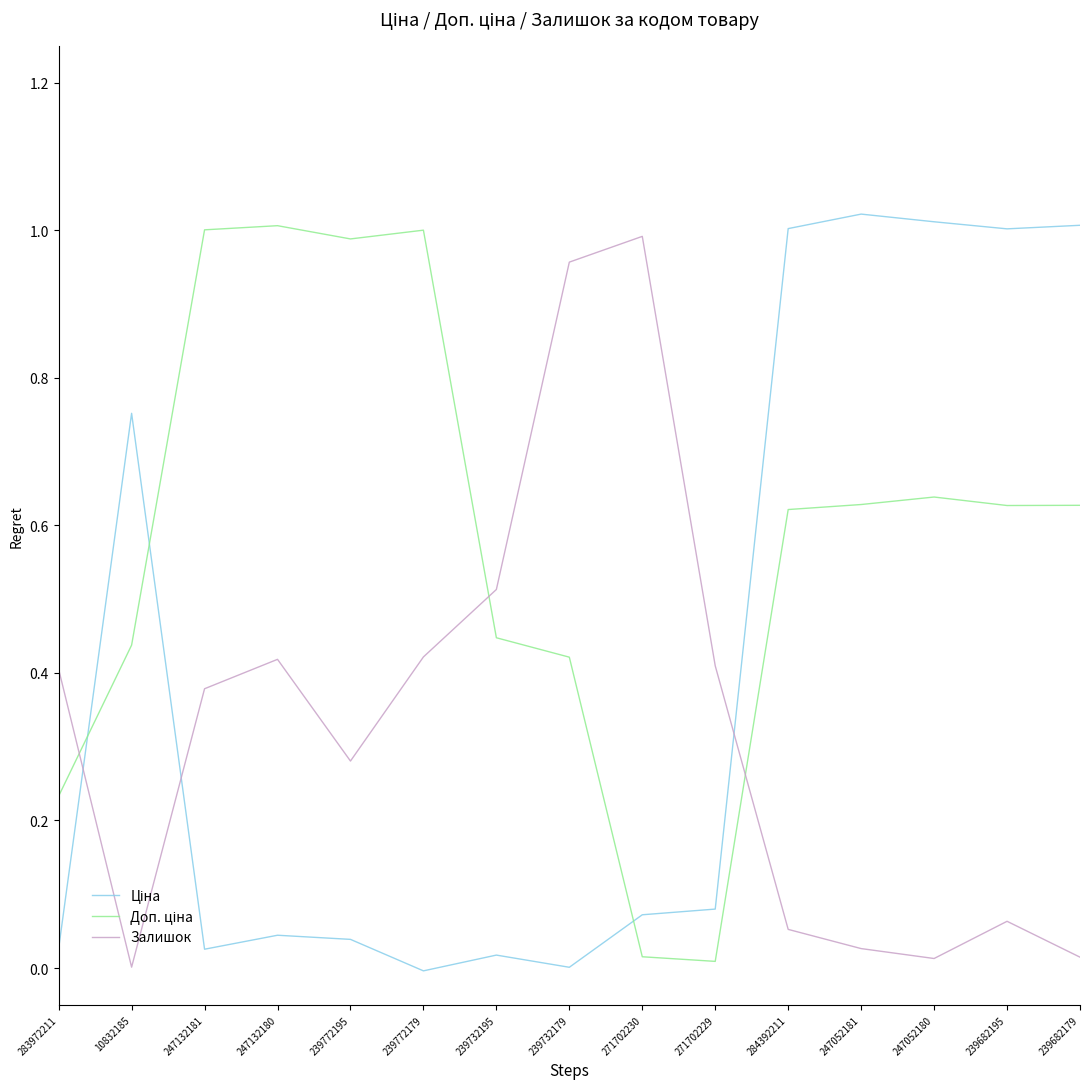

Reading left to right, extract all data points from this chart.

Ціна: 0.0	0.8	0.0	0.0	0.0	-0.0	0.0	0.0	0.1	0.1	1.0	1.0	1.0	1.0	1.0
Доп. ціна: 0.2	0.4	1.0	1.0	1.0	1.0	0.4	0.4	0.0	0.0	0.6	0.6	0.6	0.6	0.6
Залишок: 0.4	0.0	0.4	0.4	0.3	0.4	0.5	1.0	1.0	0.4	0.1	0.0	0.0	0.1	0.0